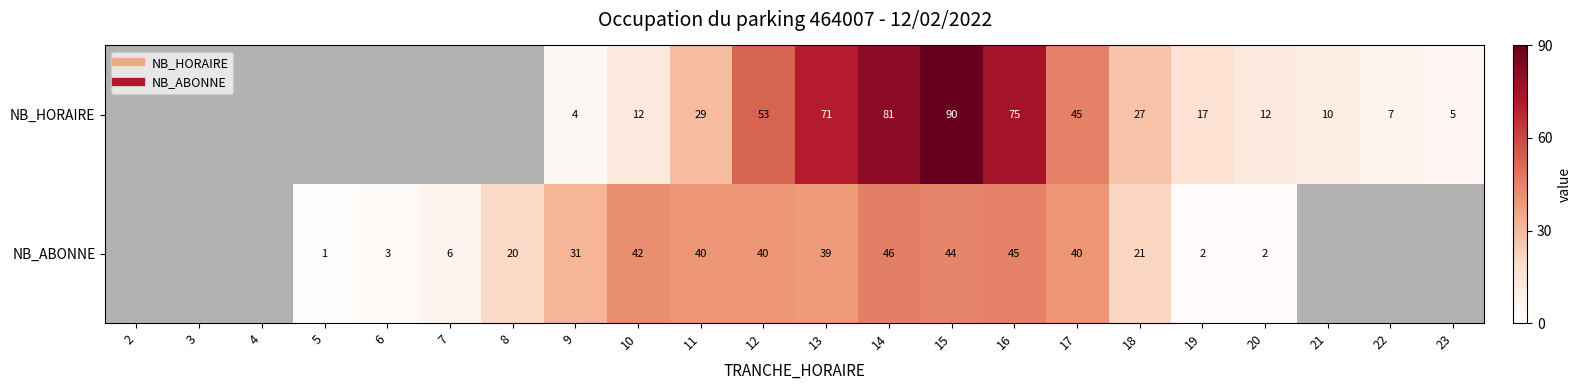

Between 10 and 14, which series saw the biggest shift?

NB_HORAIRE